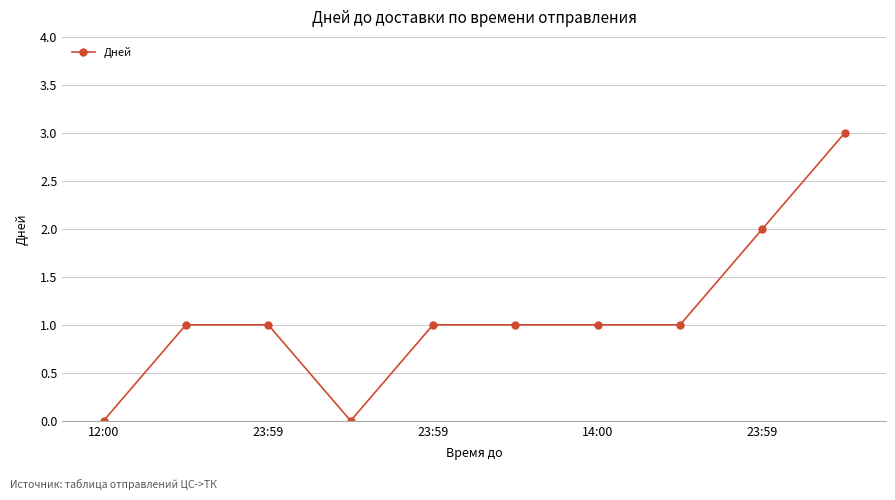

What is the sum of all values?

11